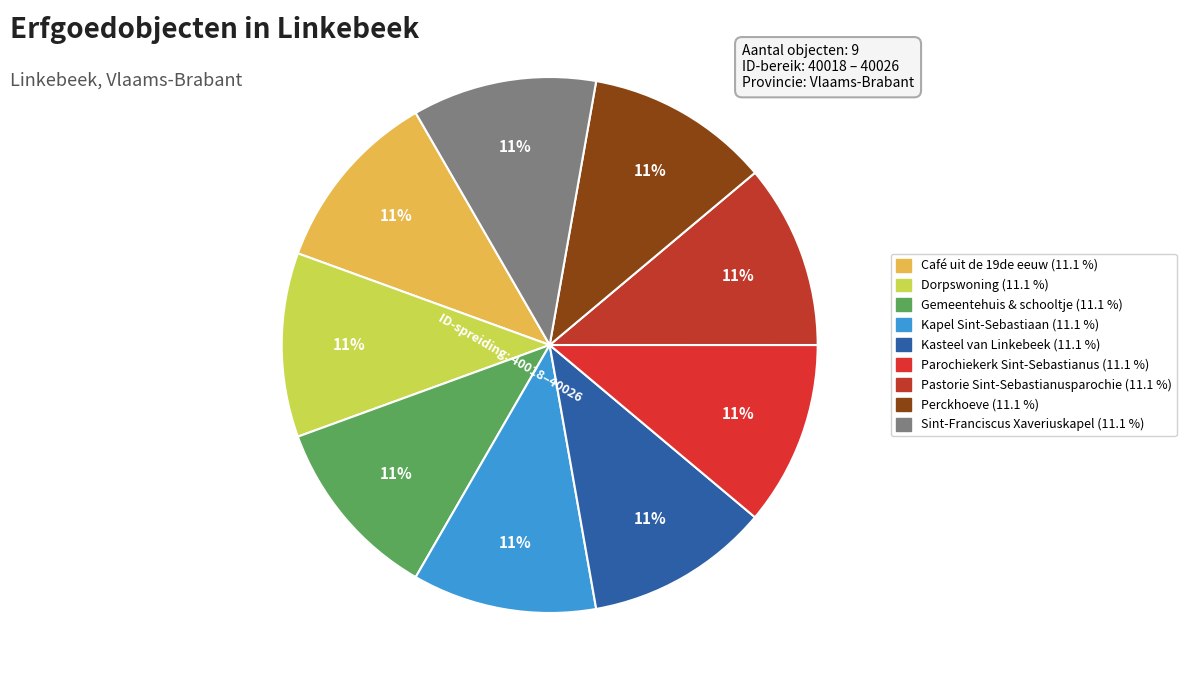

Is there a majority slice in this chart?

No